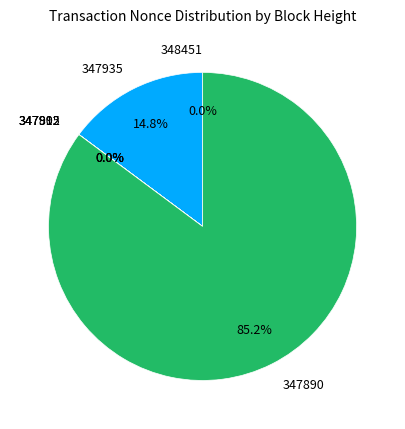

To the nearest percent, what portion does 347890 represent?

85%